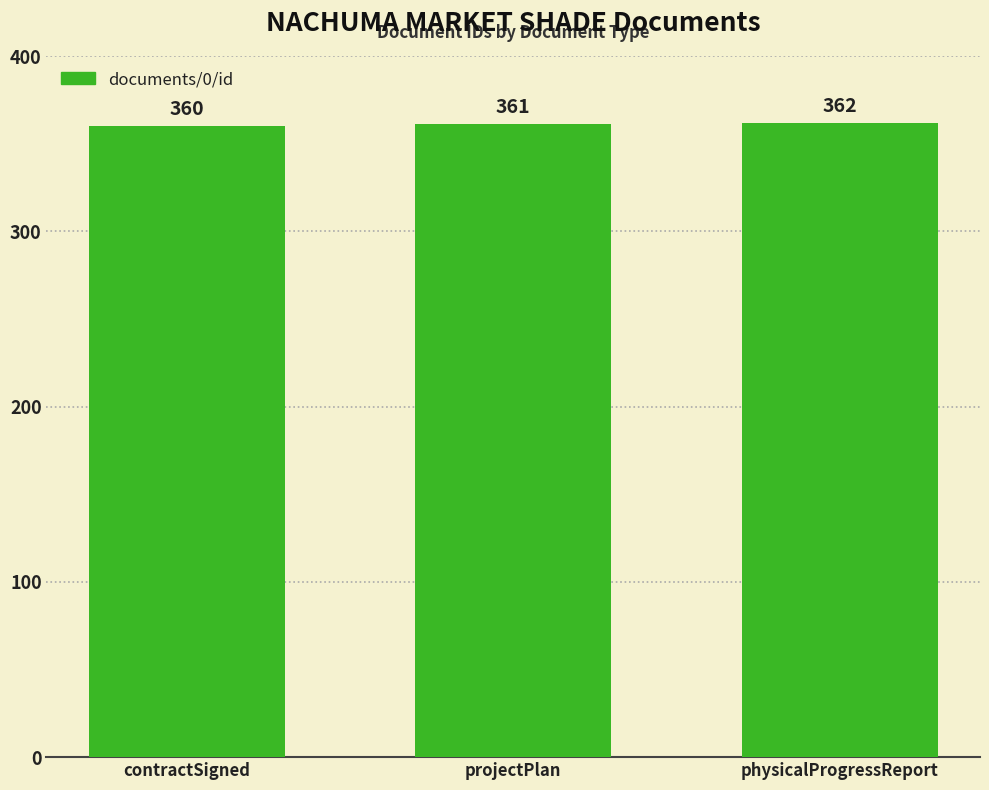

The value at physicalProgressReport is 624. True or false?

False